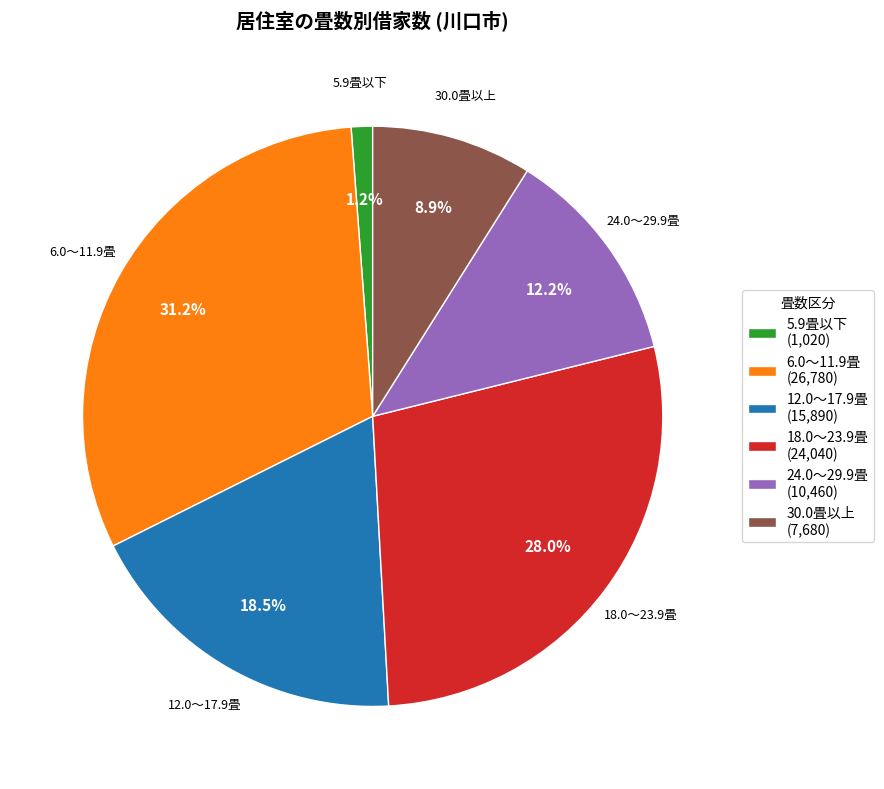

What percentage do 5.9畳以下 and 6.0～11.9畳 together represent?

32.4%